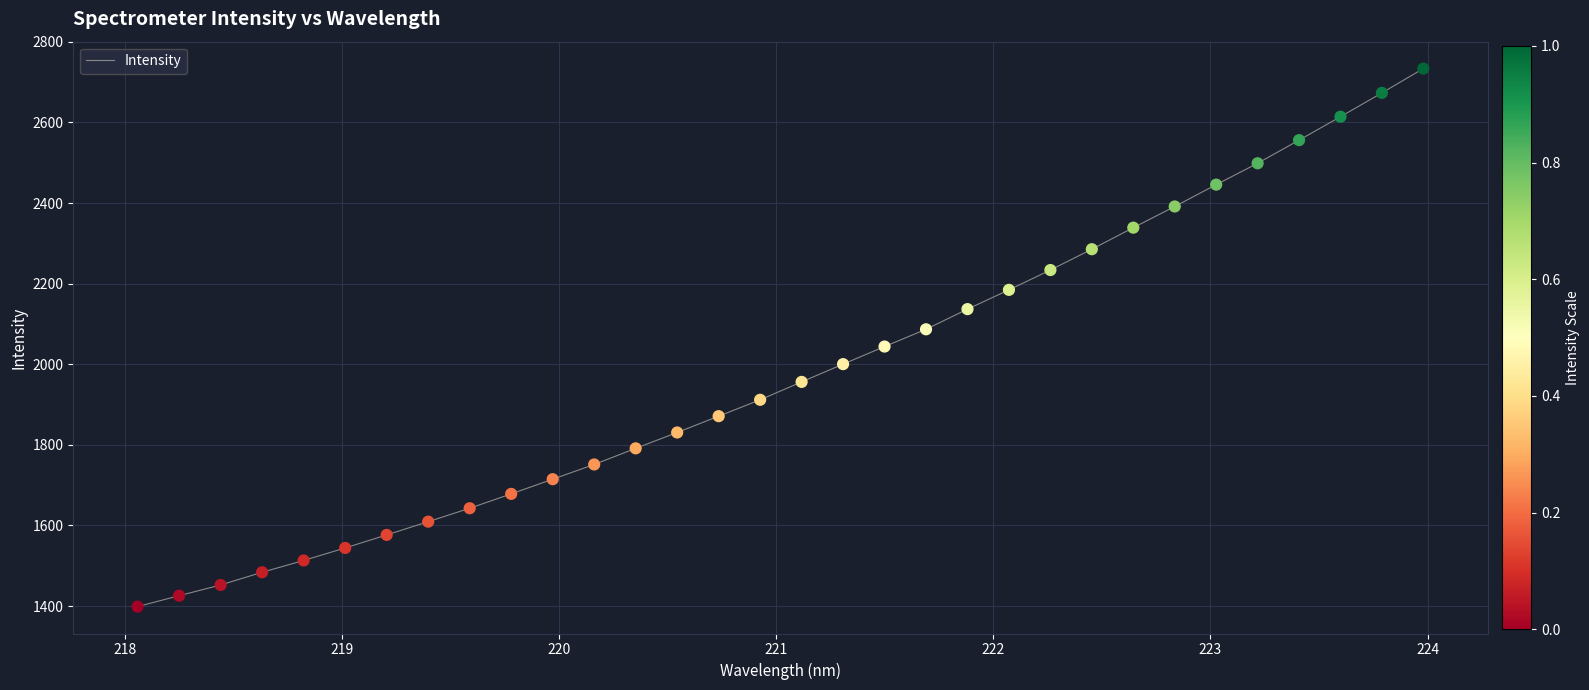

What is the difference between the maximum and minimum values?

1334.9